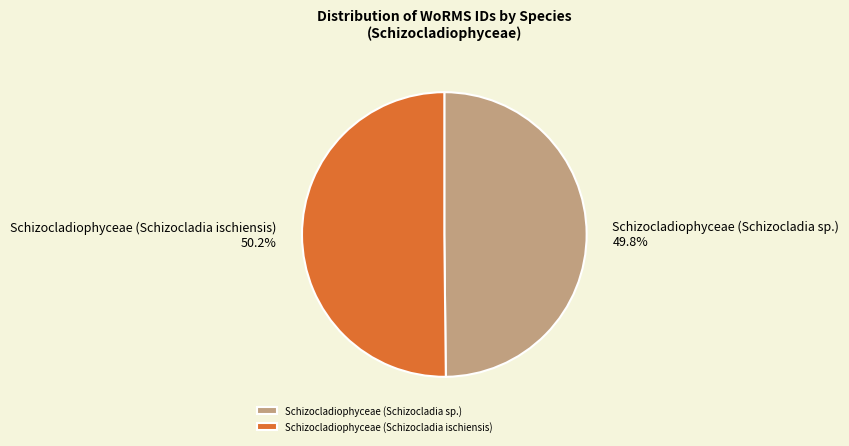

How many segments does this pie chart have?

2